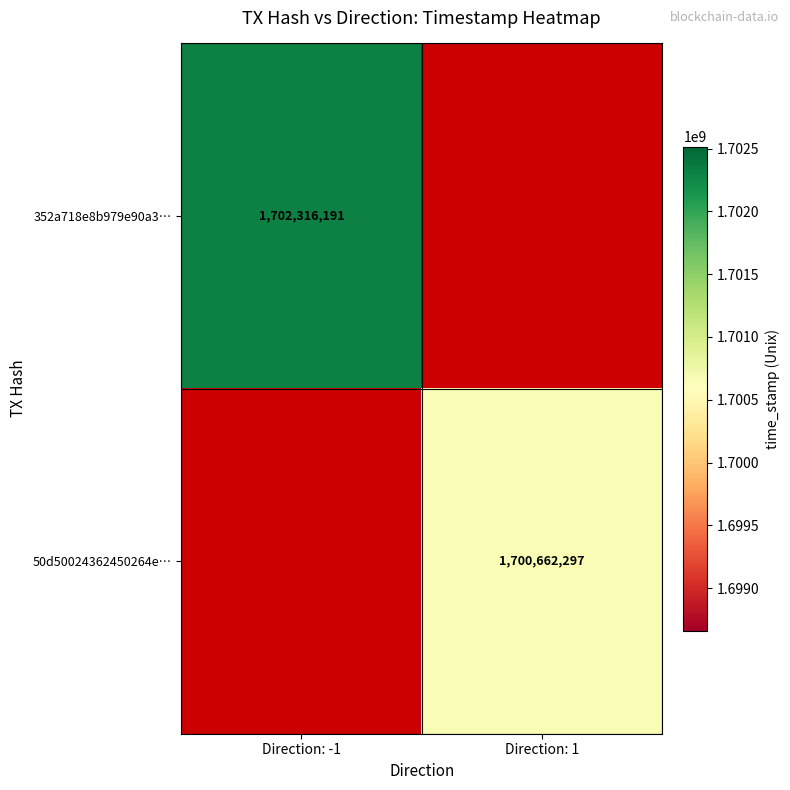

True or false: 50d50024362450264e… has a value of 1082986711.6 at Direction: 1.

False